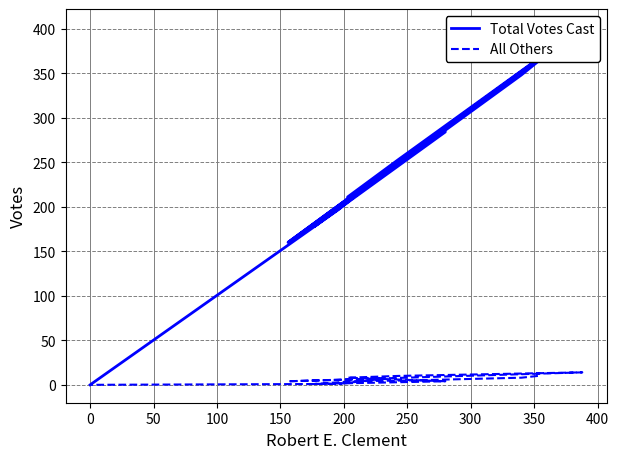

Reading left to right, list all the values displayed in this chart.

Total Votes Cast: 363	348	259	211	178	284	211	253	402	160	239	197	0
All Others: 10	8	5	4	1	4	8	10	14	4	7	1	0